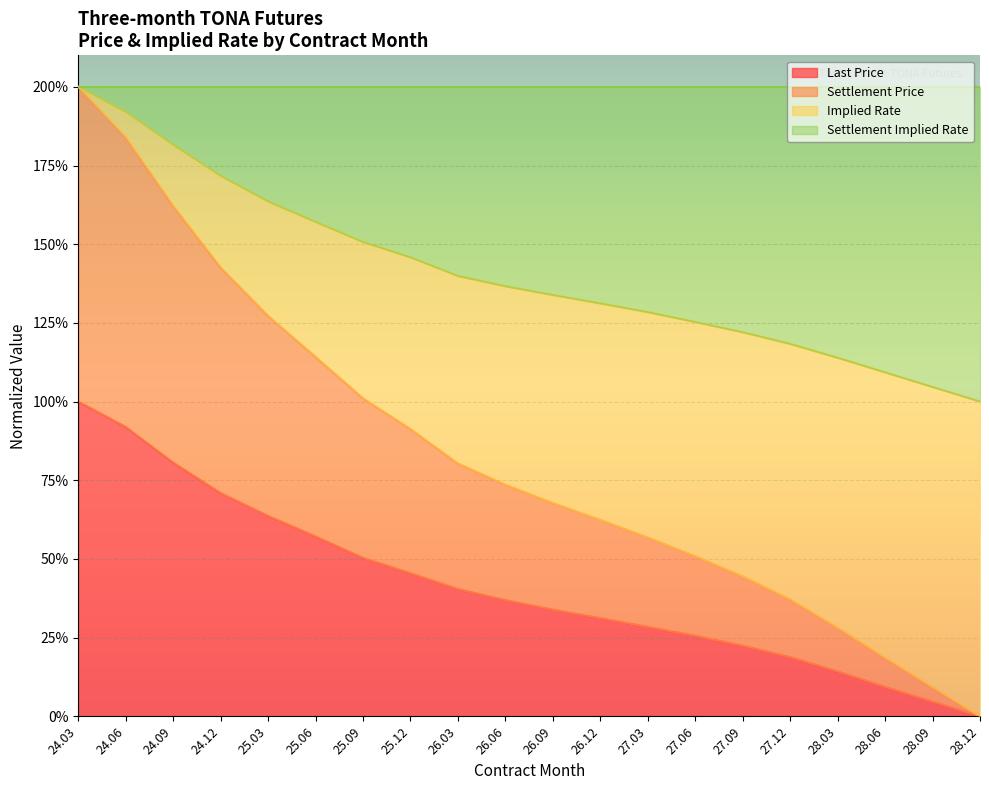

At which label does Settlement Price reach its peak?

24.03